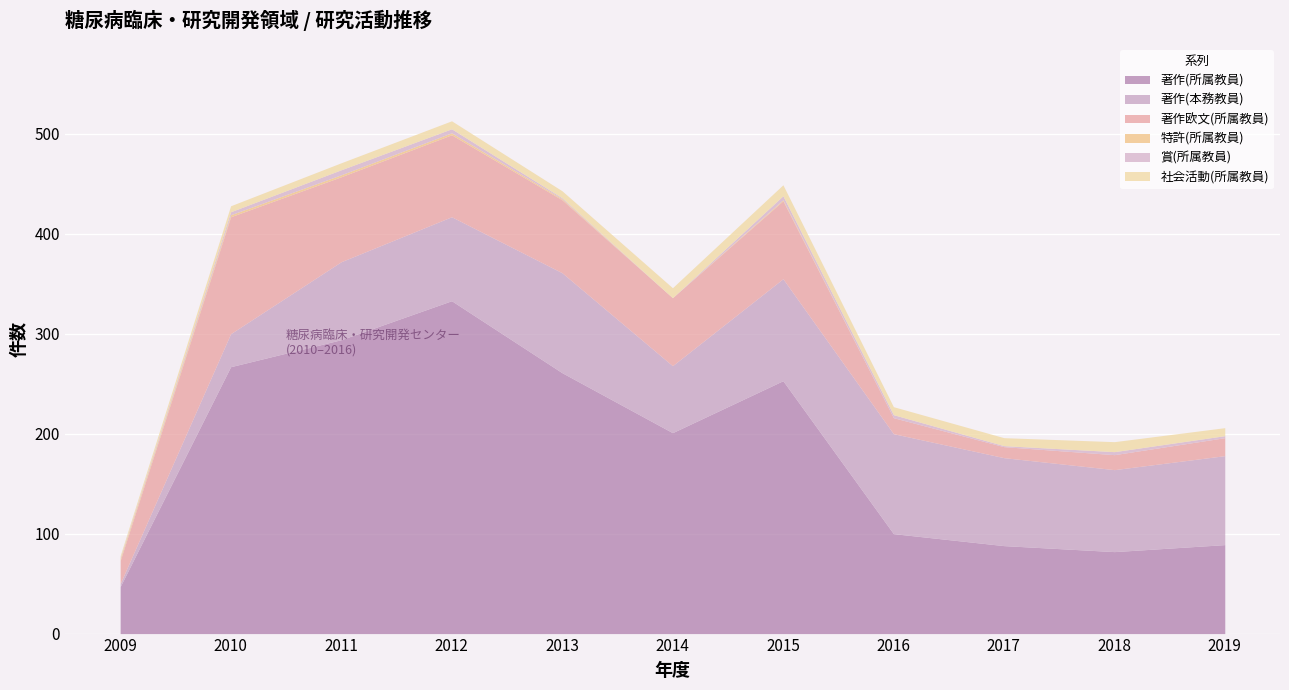

How many intersections are there between 賞(所属教員) and 特許(所属教員)?

1